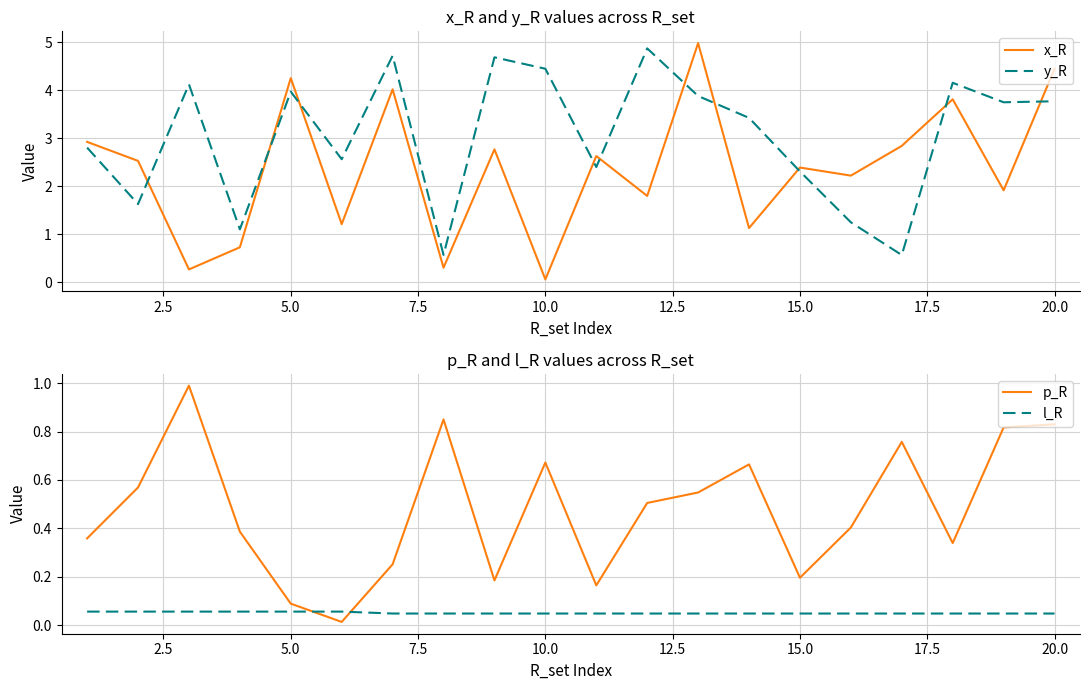

What is the difference between the second highest and minimum values in the y_R series?

4.2